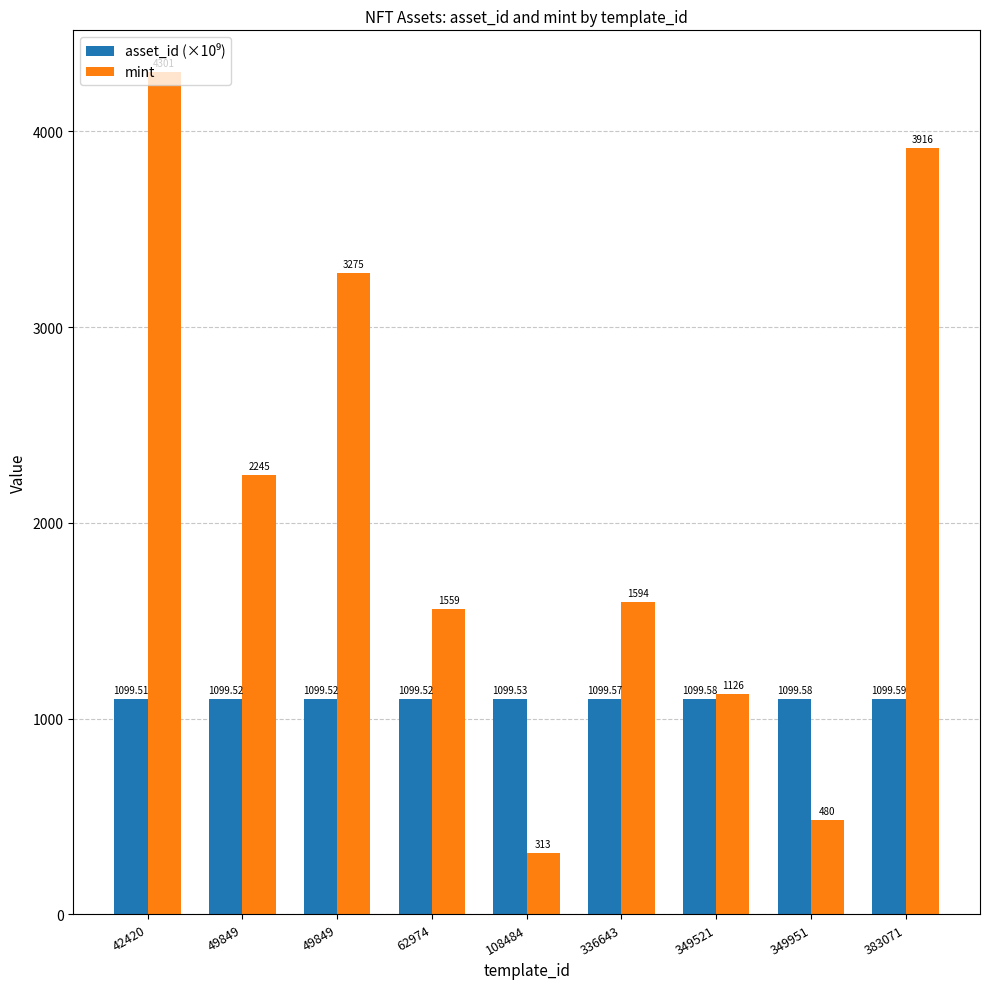

What is the difference between the maximum and minimum values in the mint series?

3988.0